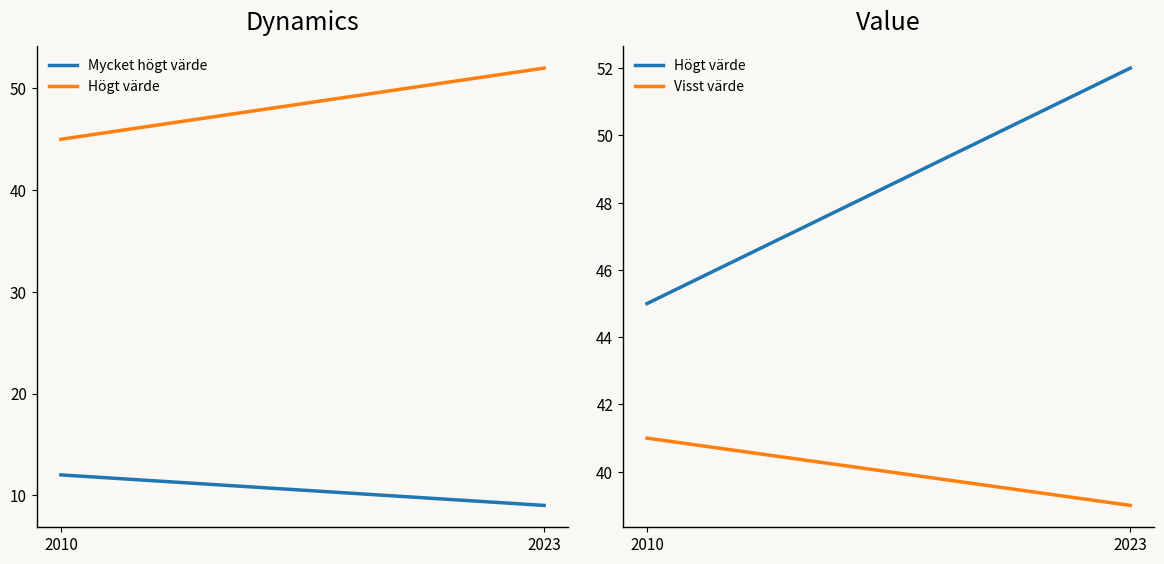

Count the Mycket högt värde values in the range 9 to 12.

2